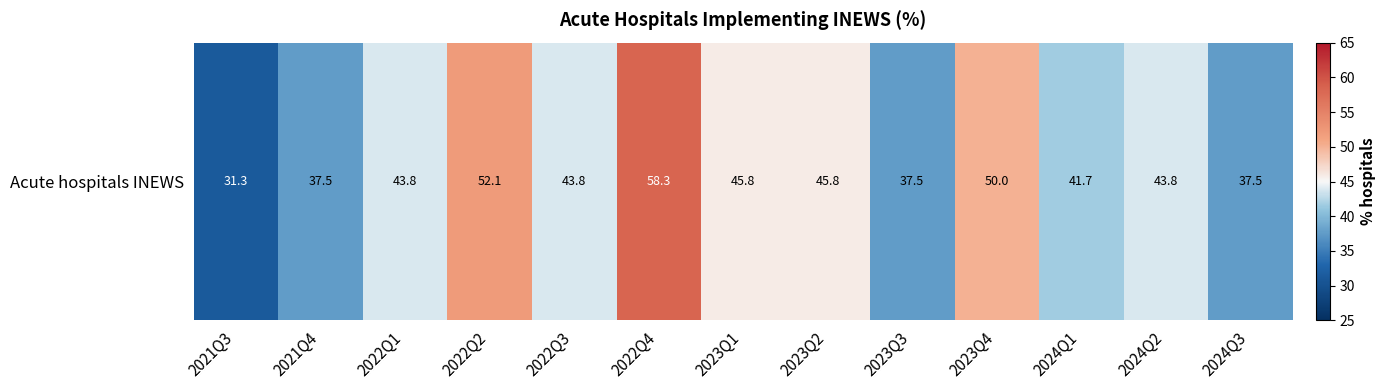

What is the difference between the maximum and minimum values?

27.0